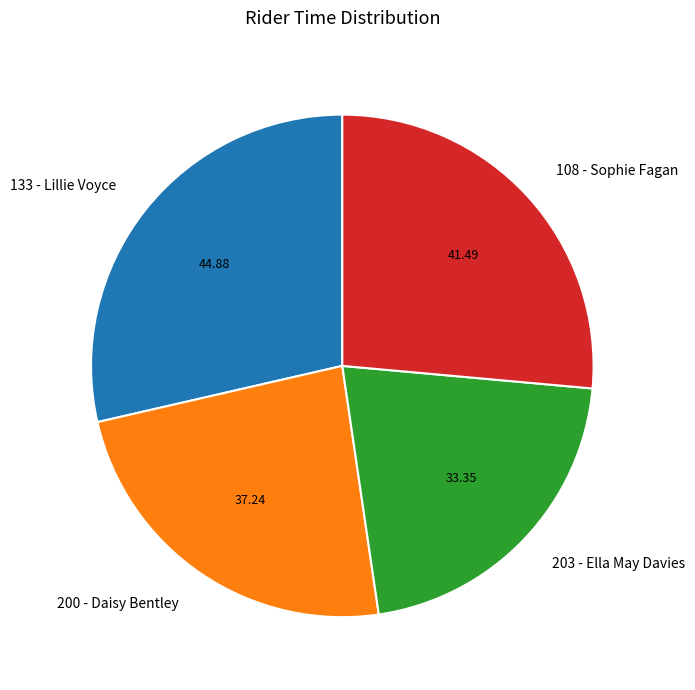

Which slice is the smallest?

203 - Ella May Davies